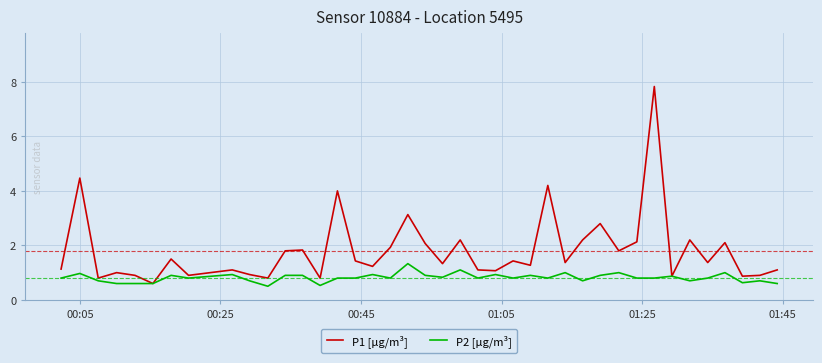

Which series has the largest range (max minus min)?

P1 [µg/m³]